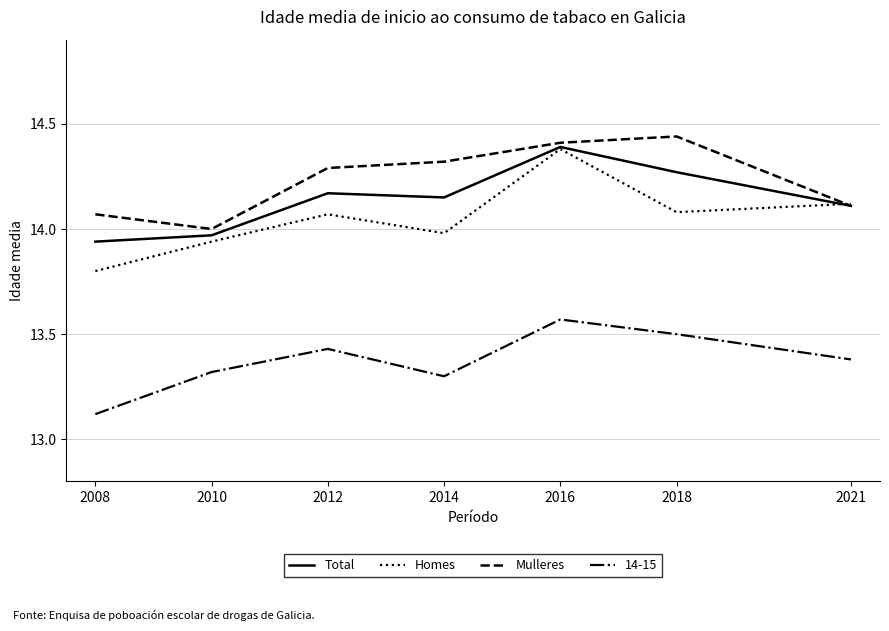

How many Mulleres values are between 14 and 15?

7